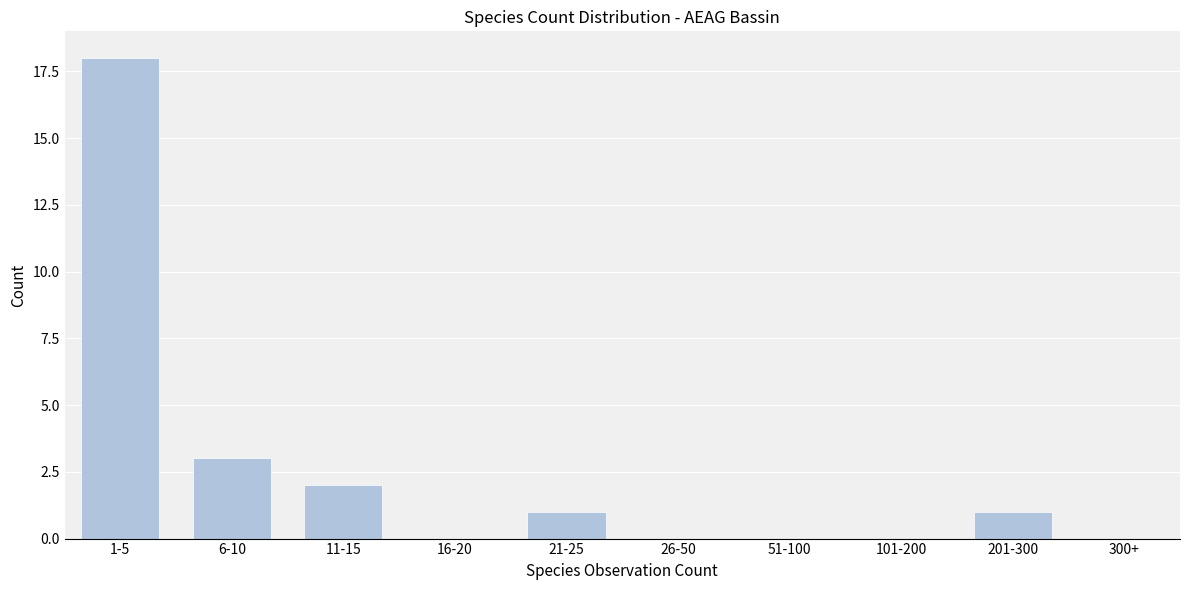

Reading left to right, transcribe all the data shown in this chart.

1-5=18	6-10=3	11-15=2	16-20=0	21-25=1	26-50=0	51-100=0	101-200=0	201-300=1	300+=0